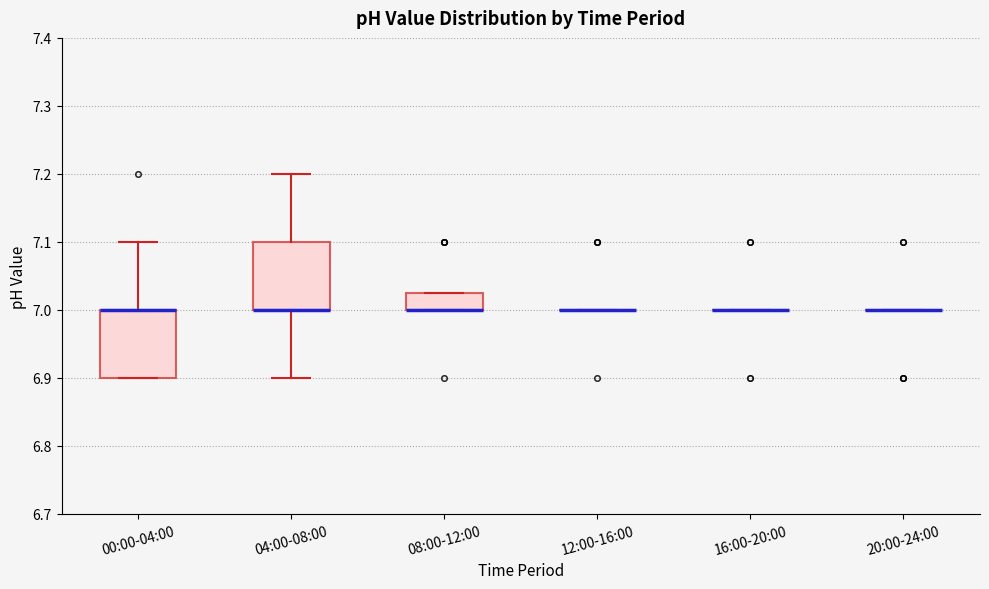

Reading left to right, read every box against the y-axis: the position of its median line, the range the box covers, and the ends of its whiskers. The values are not printed on the chart, so give them approximately, as read against the axis.

00:00-04:00: median 7.00 (drawn on the box's upper edge), box 6.90 to 7.00, whiskers 6.90 to 7.10
04:00-08:00: median 7.00 (drawn on the box's lower edge), box 7.00 to 7.10, whiskers 6.90 to 7.20
08:00-12:00: median 7.00 (drawn on the box's lower edge), box 7.00 to 7.03, whiskers 7.00 to 7.03
12:00-16:00: box collapsed to a line at 7.00, whiskers 7.00 to 7.00
16:00-20:00: box collapsed to a line at 7.00, whiskers 7.00 to 7.00
20:00-24:00: box collapsed to a line at 7.00, whiskers 7.00 to 7.00